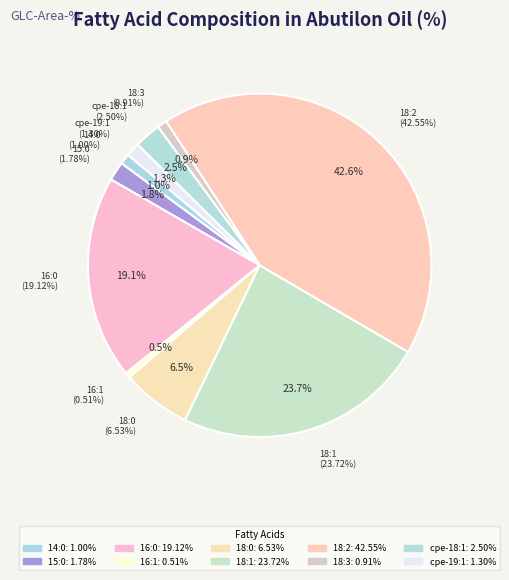

To the nearest percent, what is the difference between the 15:0
Pentadecanoic and 16:0
Hexadecanoic slice percentages?

17%